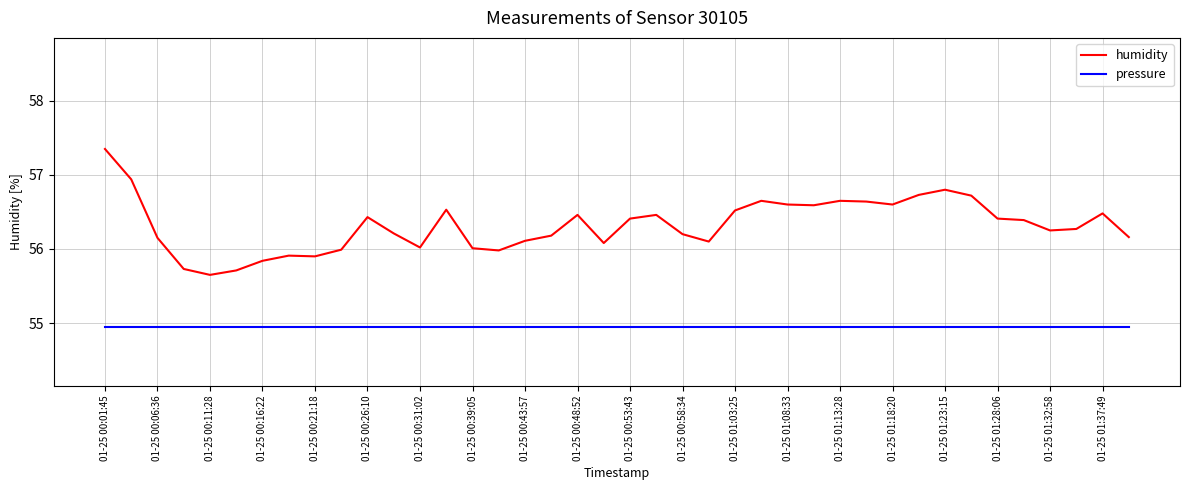

Rank the series by their maximum value, from lowest to highest.

pressure, humidity